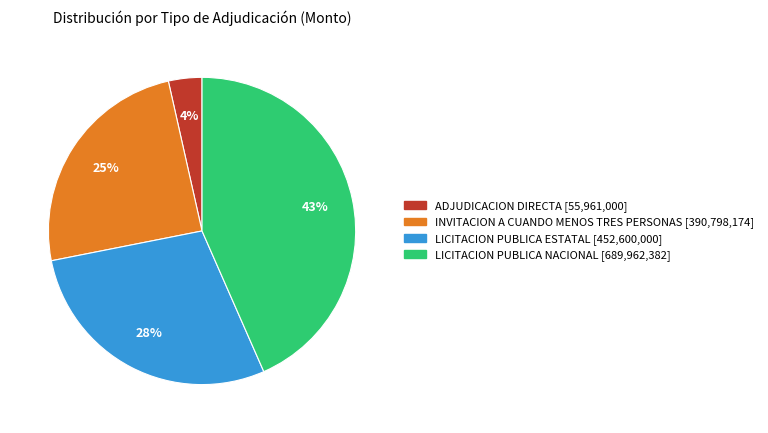

To the nearest percent, what portion does ADJUDICACION DIRECTA represent?

4%